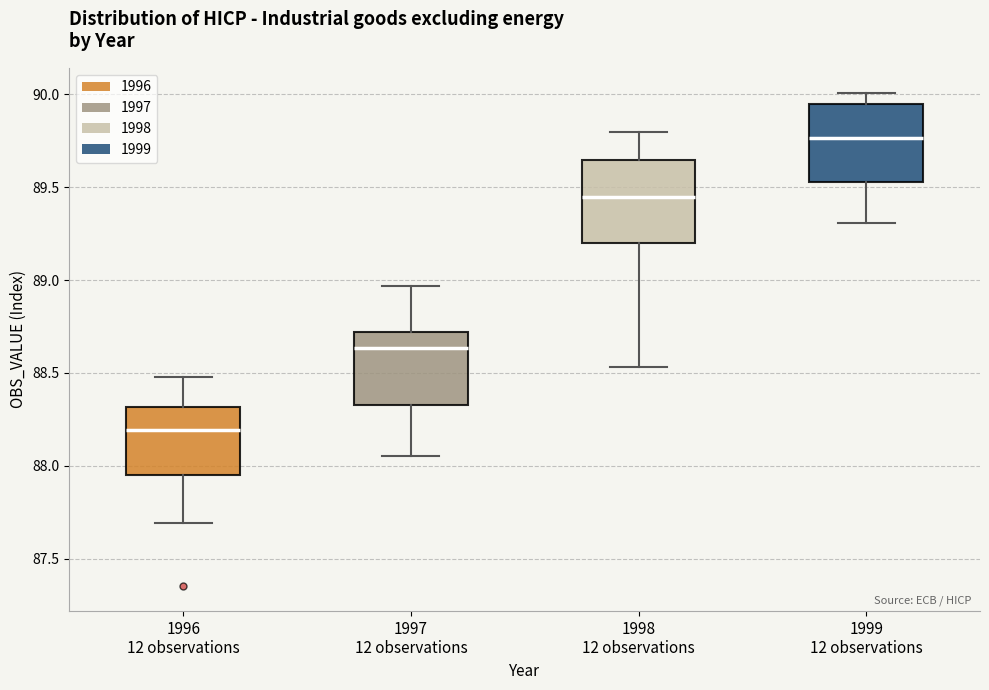

Which box's median line is the highest?

1999 12 observations